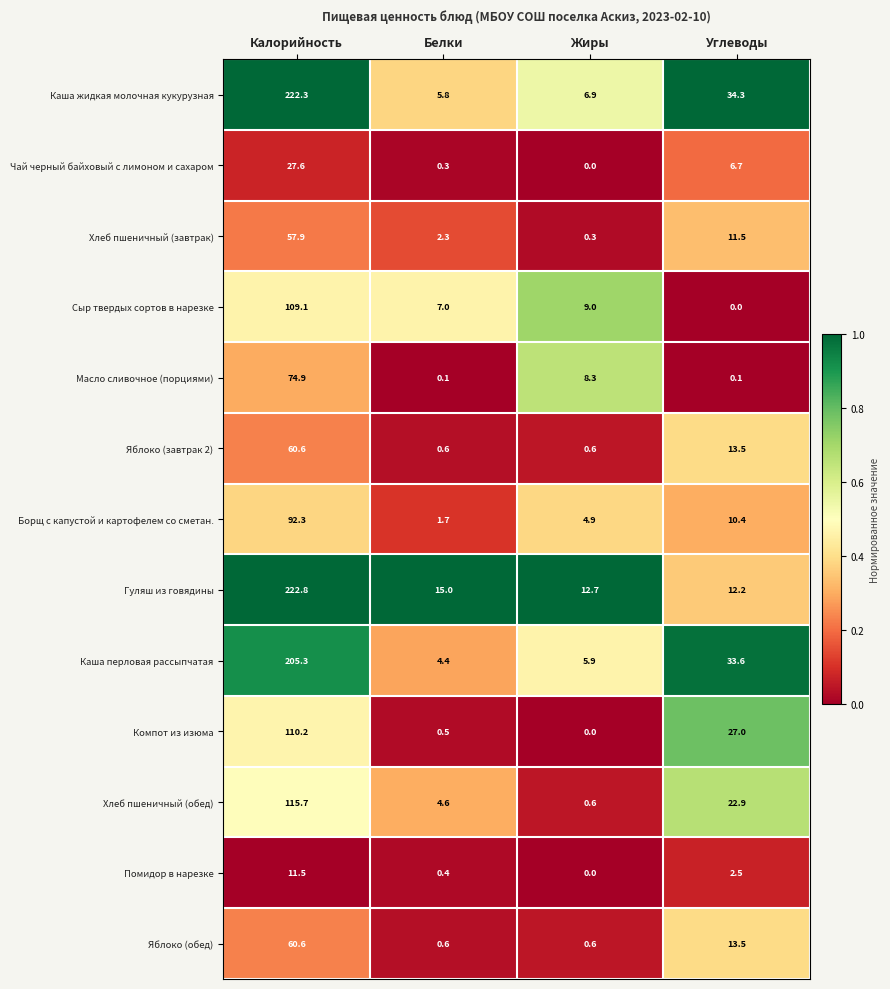

The Компот из изюма series shows 0.5 at Белки. True or false?

True